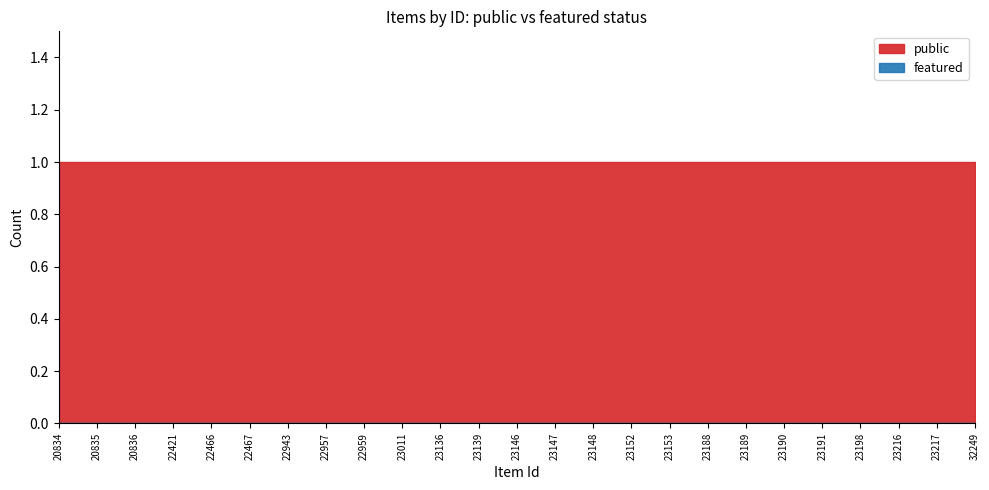

Is the value of public at 22957 greater than the value of featured at 23136?

Yes